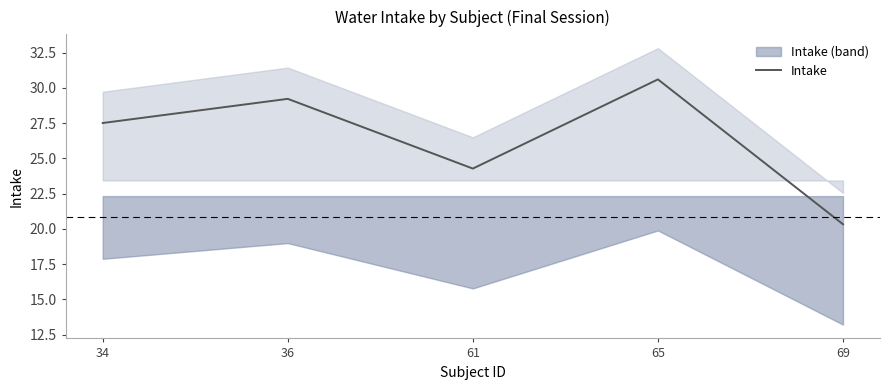

List the labels in order of value, largest first.

65, 36, 34, 61, 69